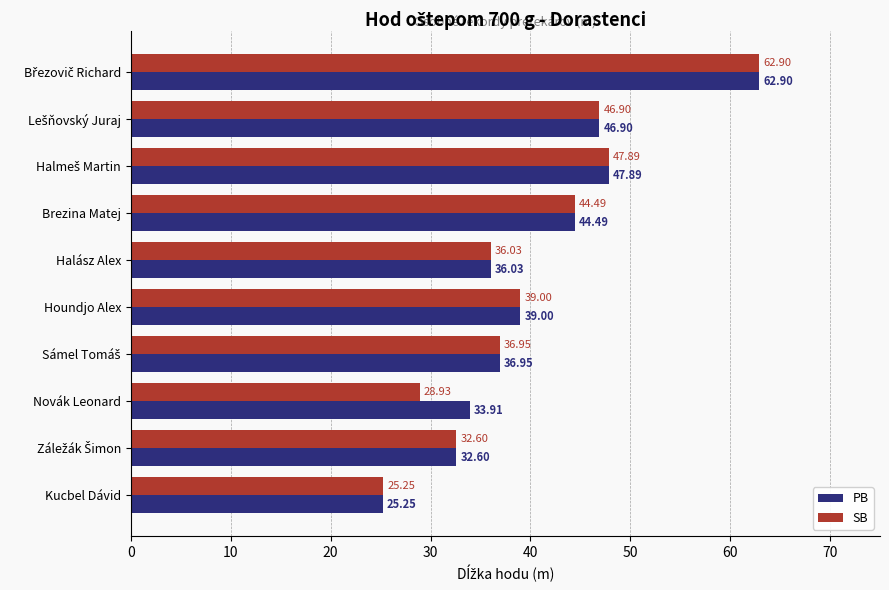

At which label does SB reach its minimum?

Kucbel Dávid